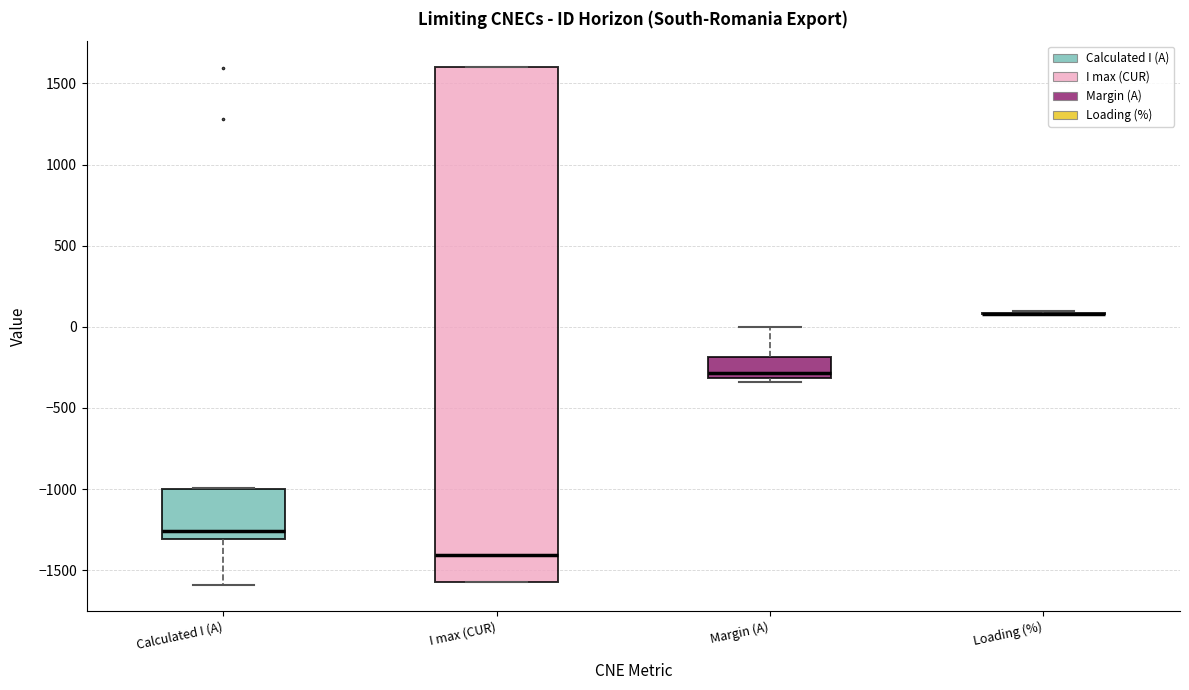

Where is the upper edge of the box for Calculated I (A) on the y-axis? The values are not printed on the chart, so give them approximately, as read against the axis.

-1000